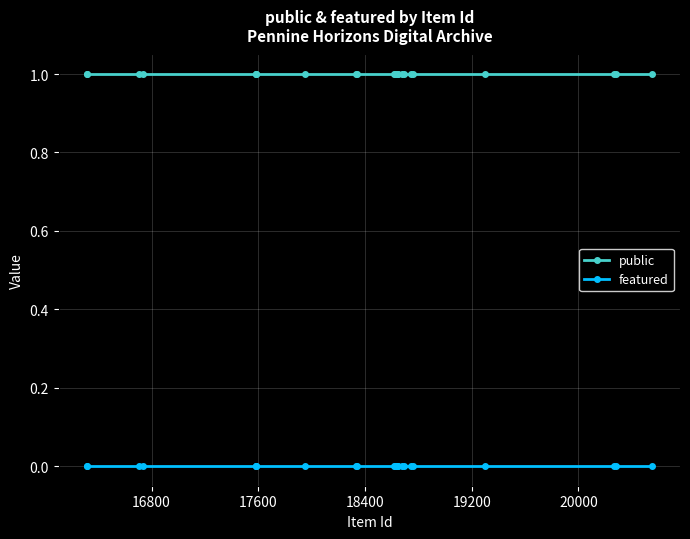

Which series has the largest total across all categories?

public